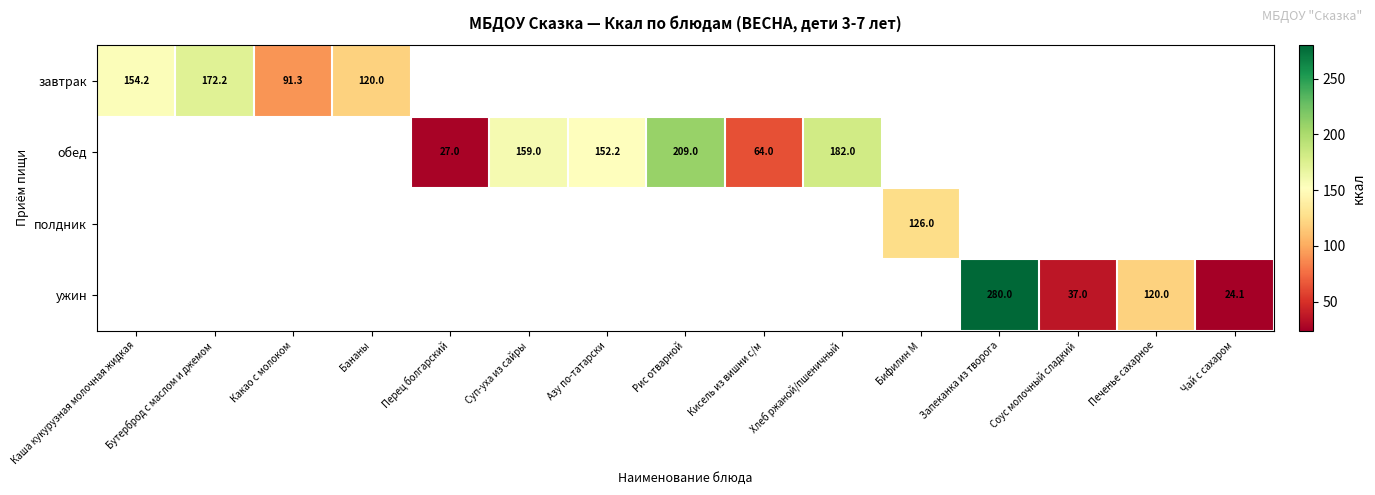

What is the difference between the обед values at Перец болгарский and Суп-уха из сайры?

132.0